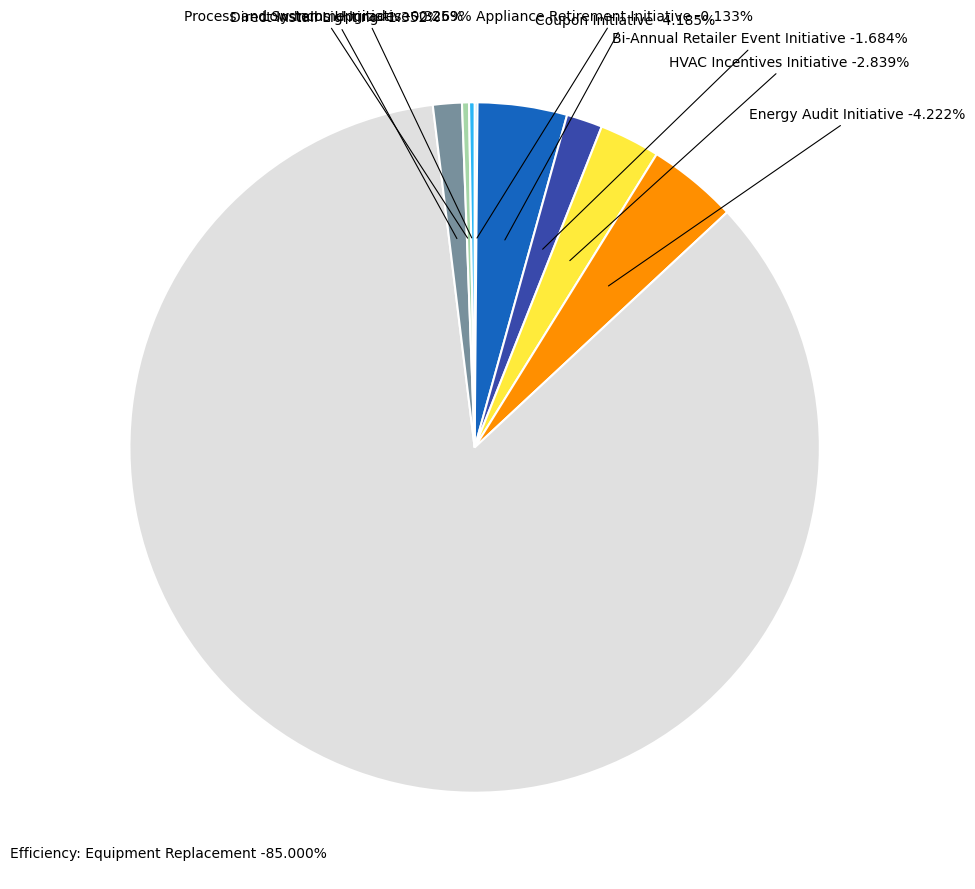

To the nearest percent, what is the average slice percentage?

11%